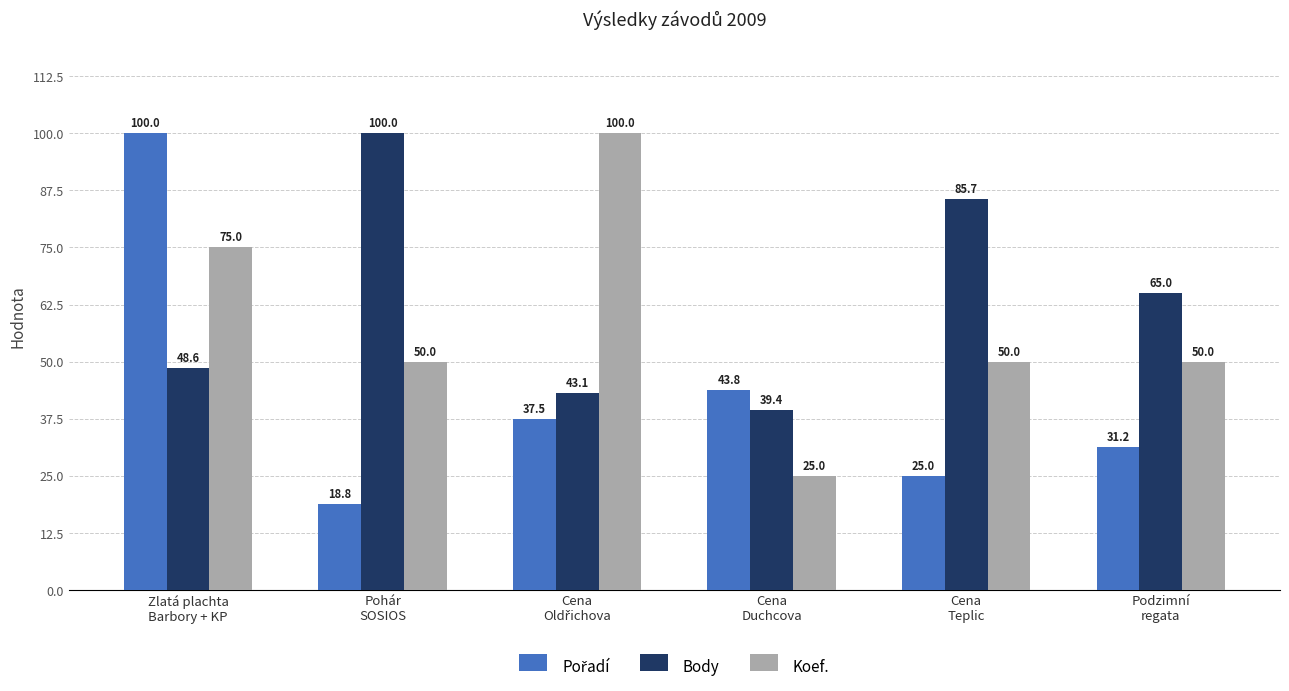

Count the Koef. values in the range 50 to 75.

4